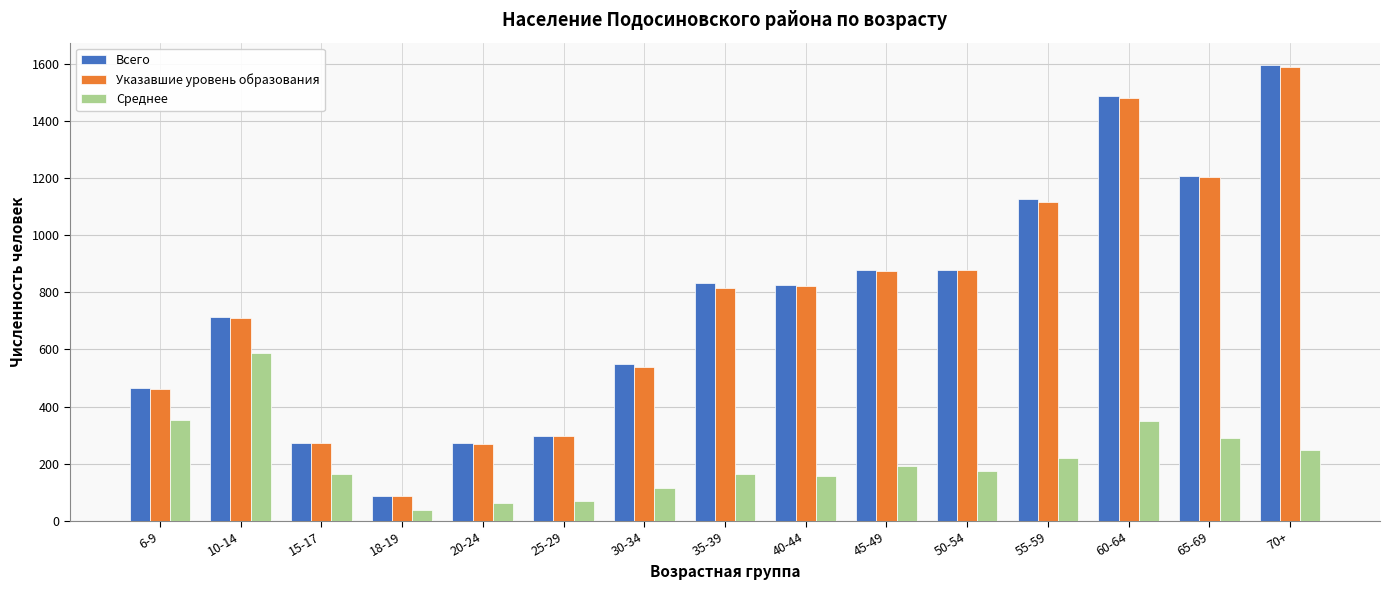

What is the difference between the second highest and minimum values in the Среднее series?

317